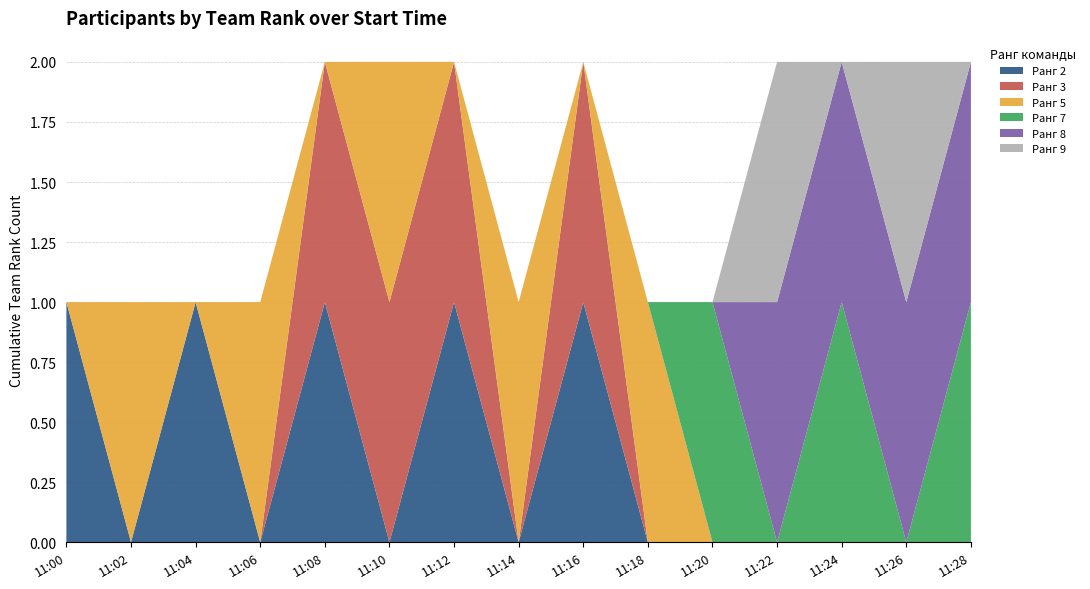

The Ранг 2 series shows 1 at 11:08. True or false?

True